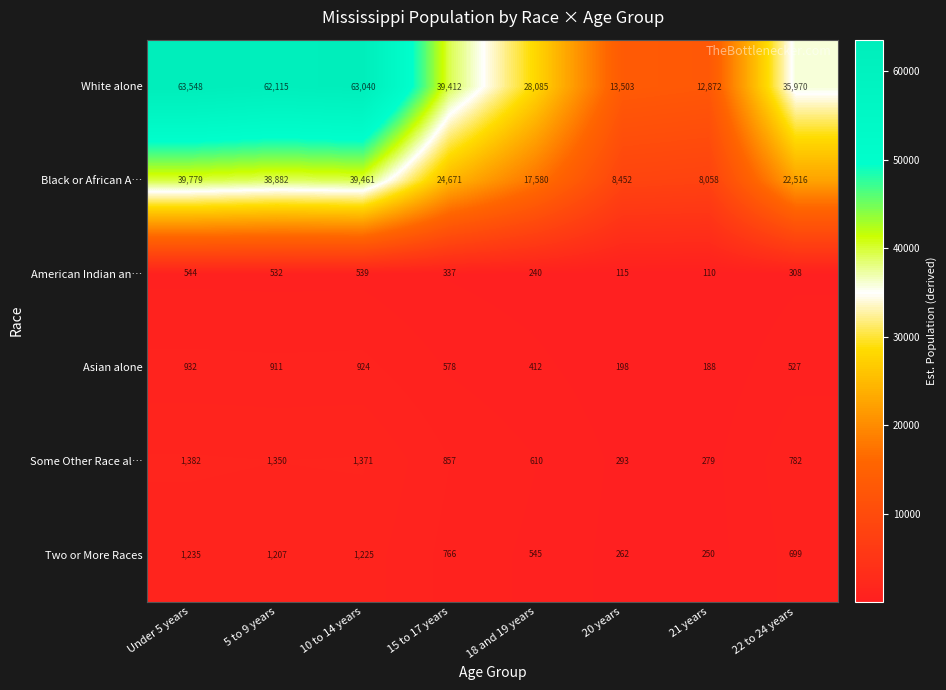

Between 5 to 9 years and 20 years, which series saw the biggest shift?

White alone